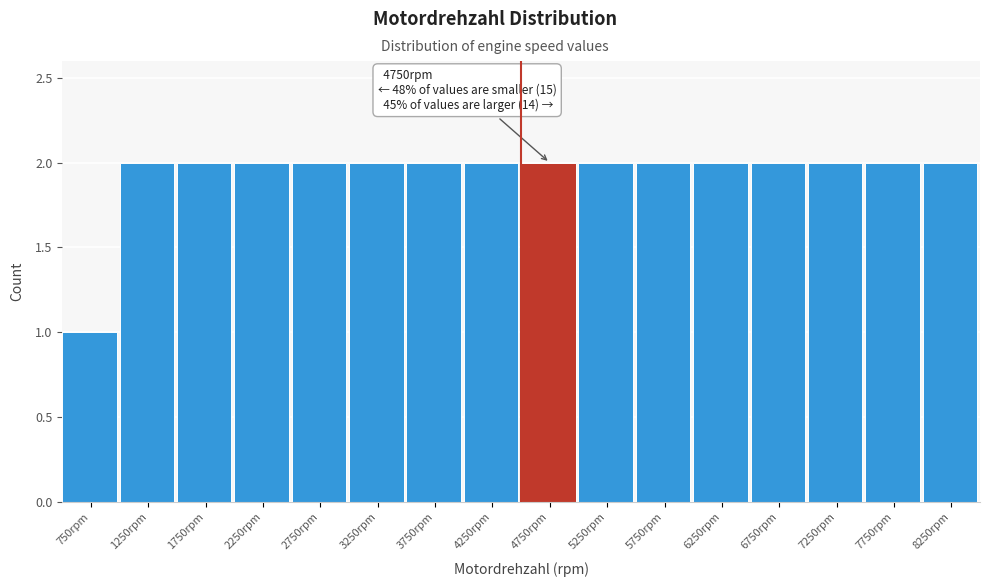

Reading left to right, list all the values displayed in this chart.

750rpm=1	1250rpm=2	1750rpm=2	2250rpm=2	2750rpm=2	3250rpm=2	3750rpm=2	4250rpm=2	4750rpm=2	5250rpm=2	5750rpm=2	6250rpm=2	6750rpm=2	7250rpm=2	7750rpm=2	8250rpm=2